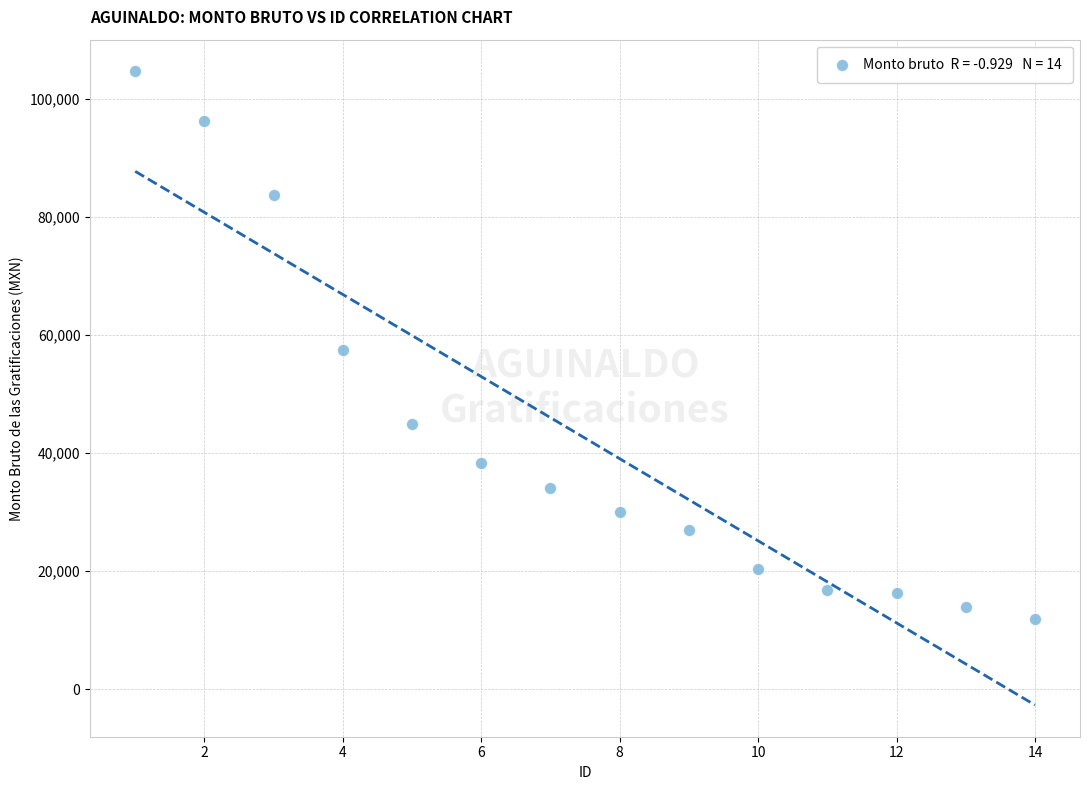

What is the range of Y values (max minus min)?

92817.3